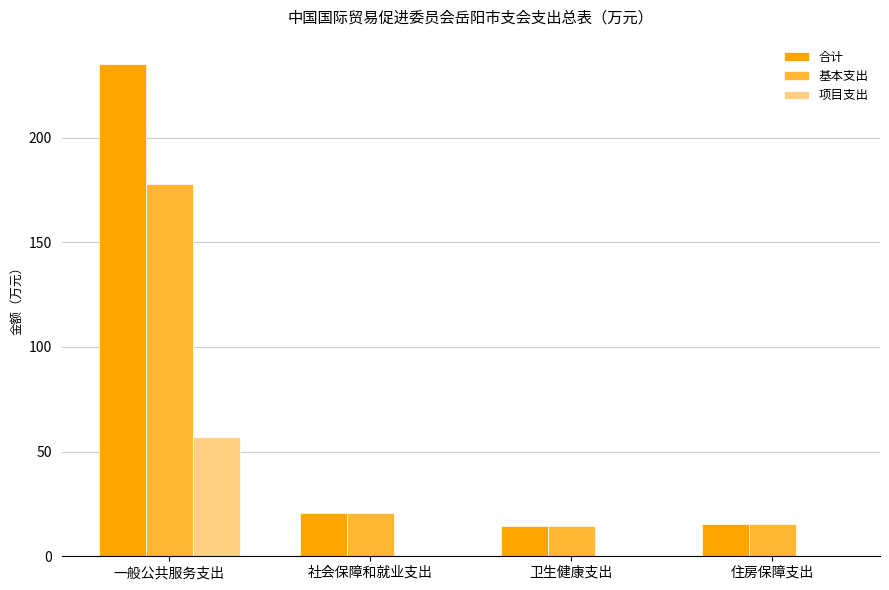

The 合计 series shows 235.0 at 一般公共服务支出. True or false?

True